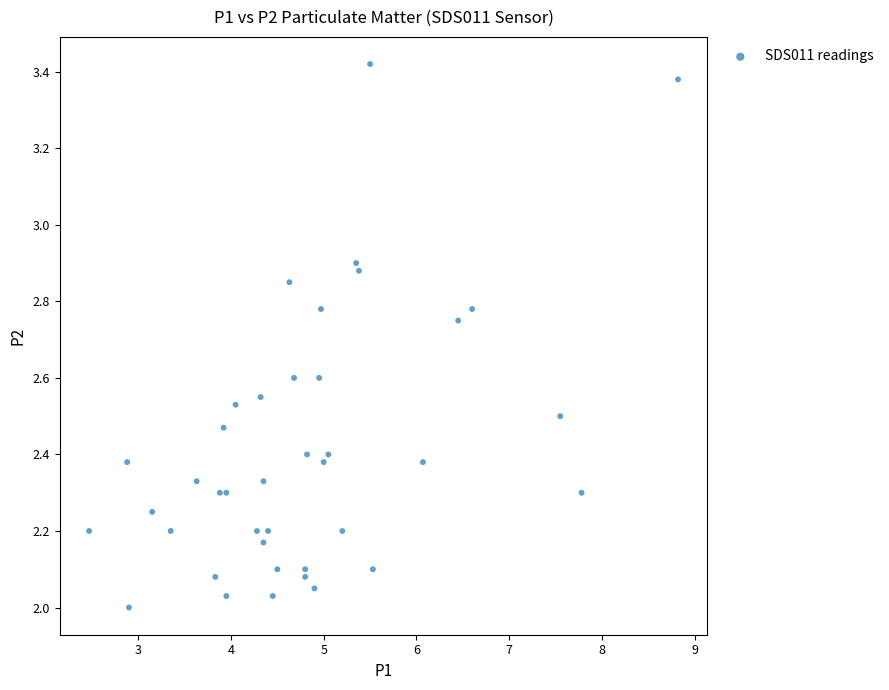

What is the range of X values (max minus min)?

6.3